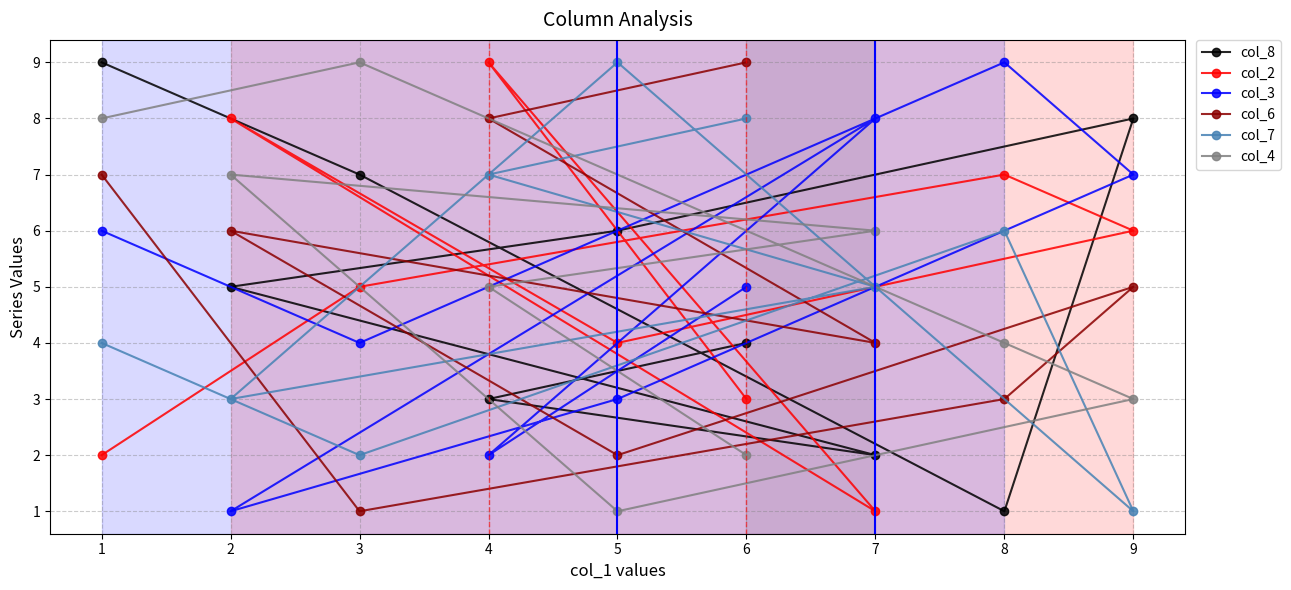

What is the maximum value shown in the chart?

9